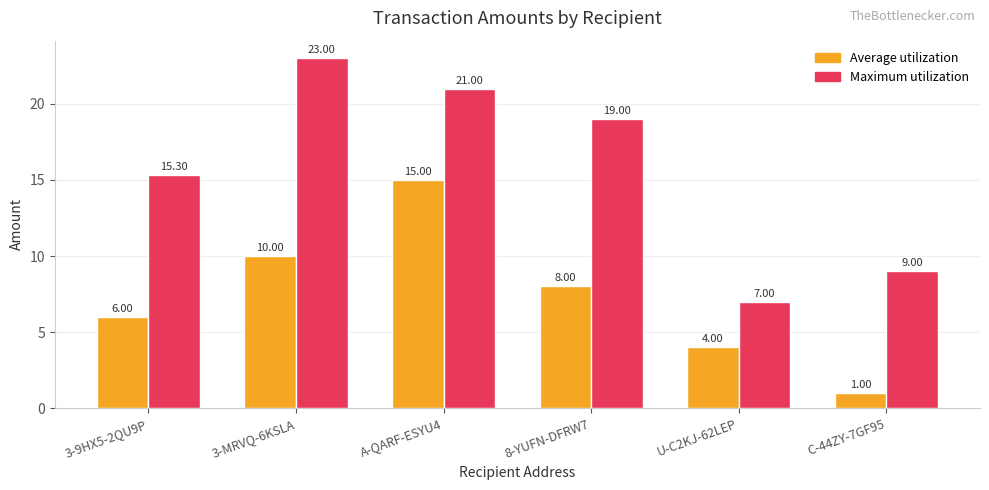

What are all the series names shown in the legend?

Average utilization, Maximum utilization